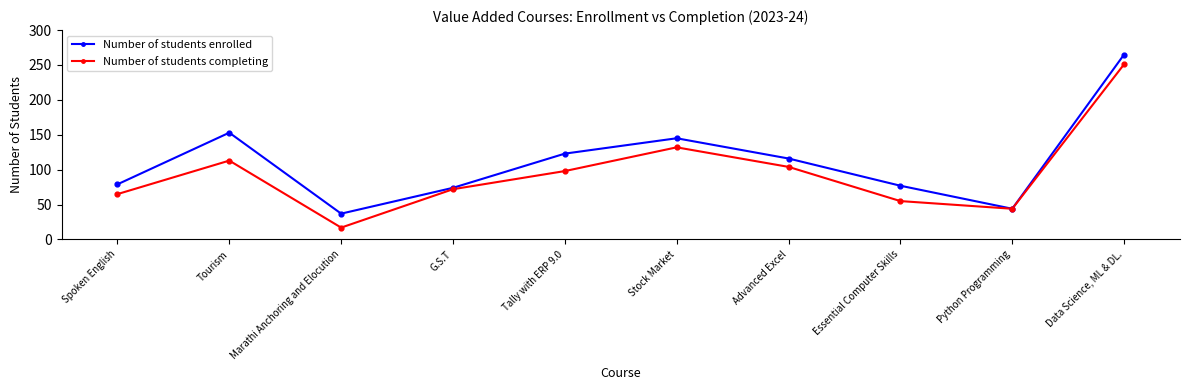

Which series has the largest total across all categories?

Number of students enrolled